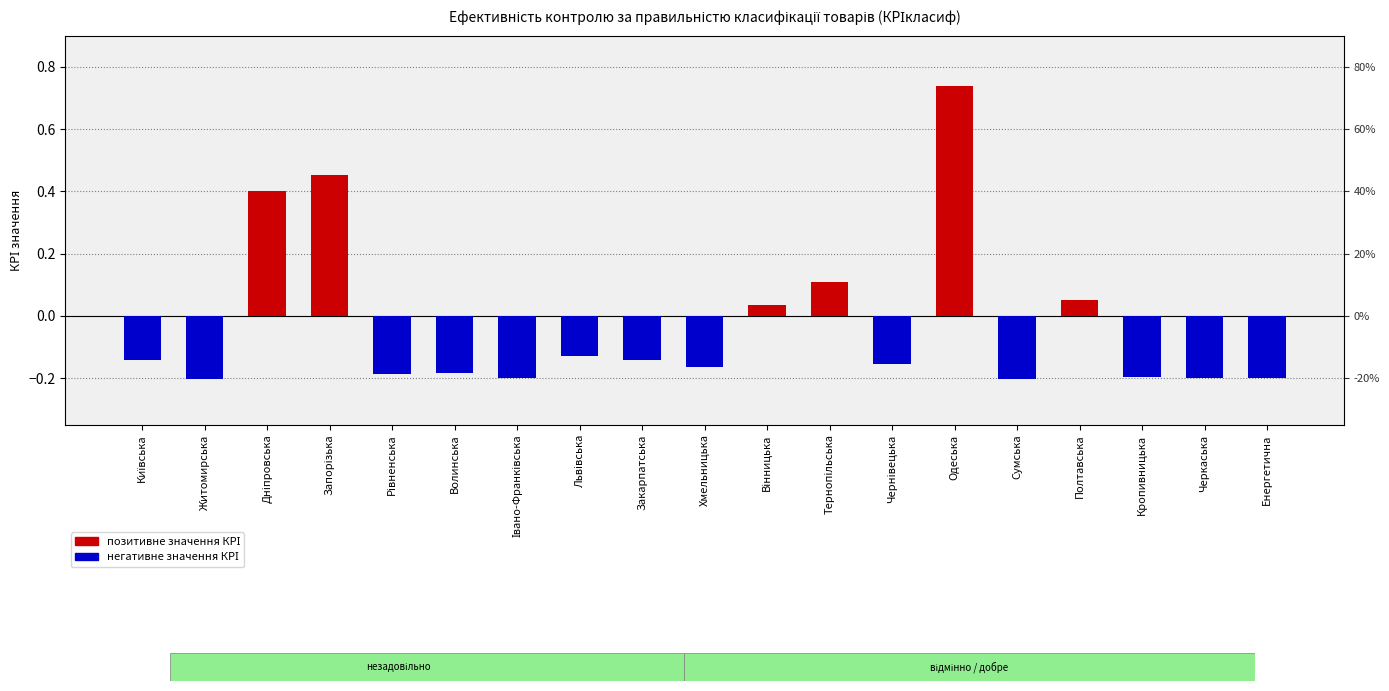

Does the chart contain stacked bars?

No